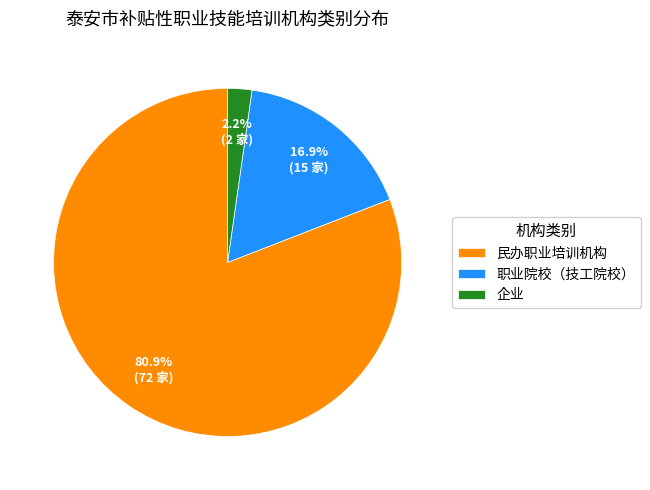

The 企业 slice represents 2% of the pie. True or false?

True